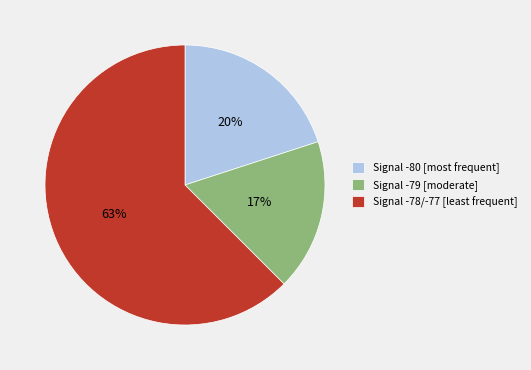

Count the number of slices in the pie.

3